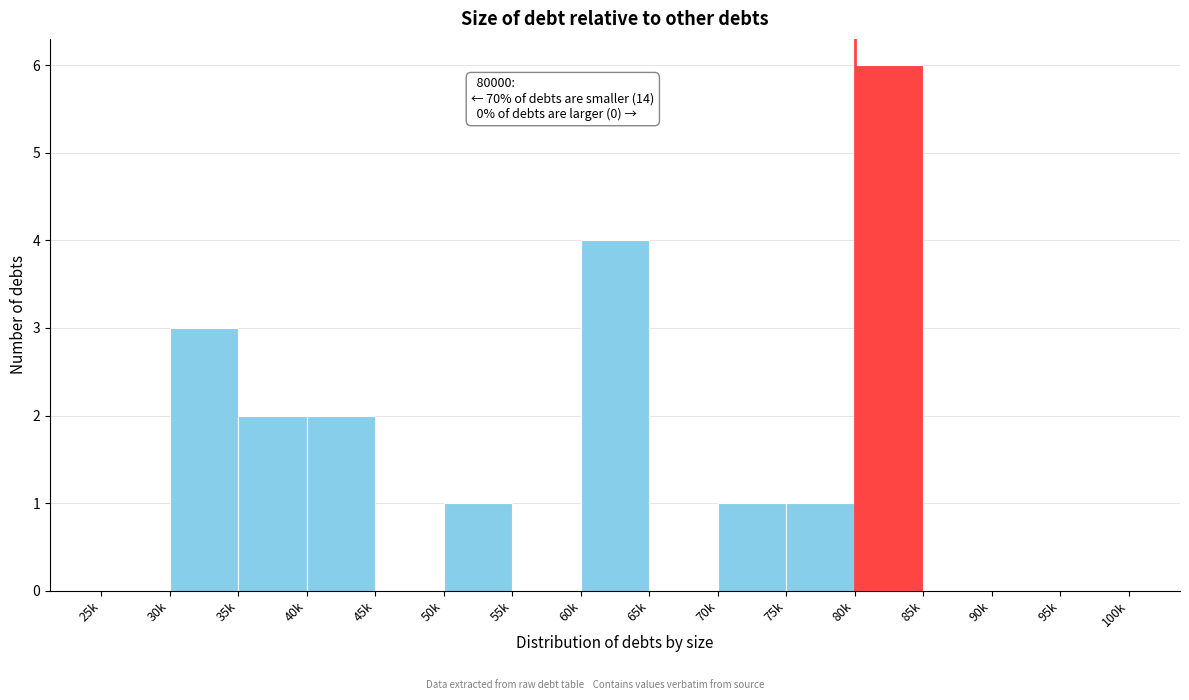

Reading right to left, extract all data points from this chart.

95k=0	90k=0	85k=0	80k=6	75k=1	70k=1	65k=0	60k=4	55k=0	50k=1	45k=0	40k=2	35k=2	30k=3	25k=0